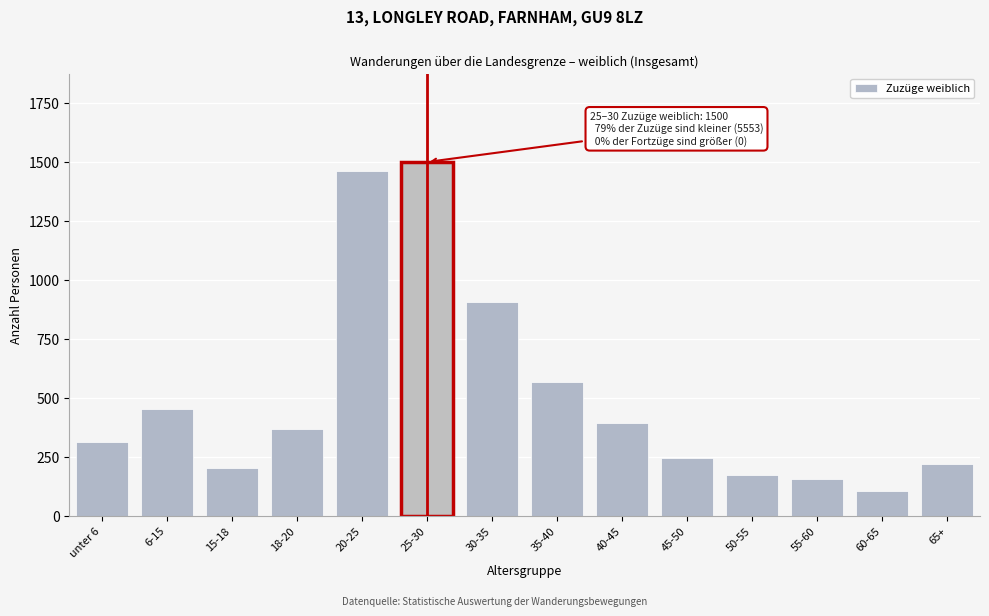

Reading left to right, list all the values displayed in this chart.

312	453	202	366	1462	1500	905	565	391	246	173	154	104	220